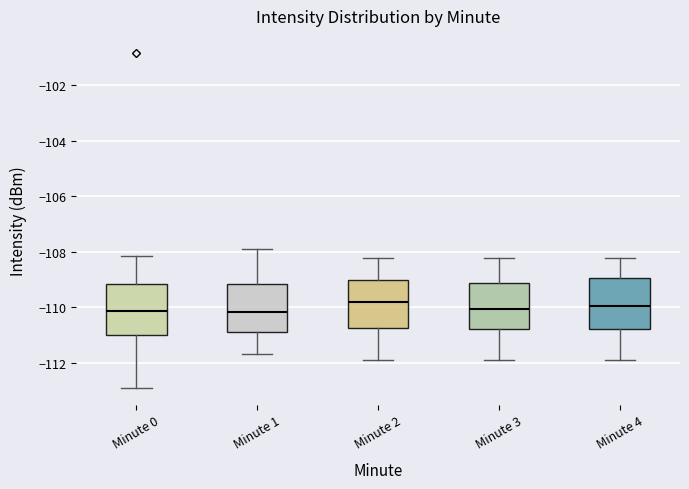

Where is the upper edge of the box for Minute 0 on the y-axis? The values are not printed on the chart, so give them approximately, as read against the axis.

-109.2